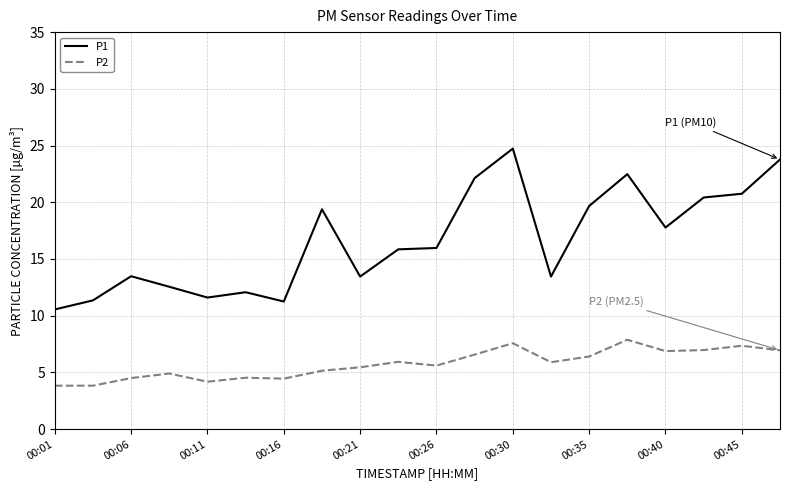

List the series in order of their peak value, lowest first.

P2, P1